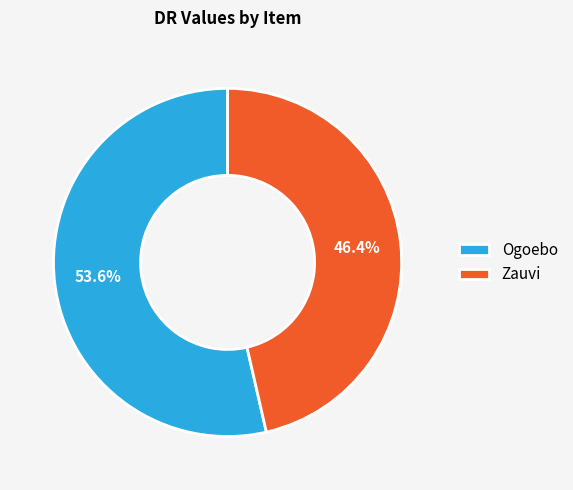

Is there a majority slice in this chart?

Yes